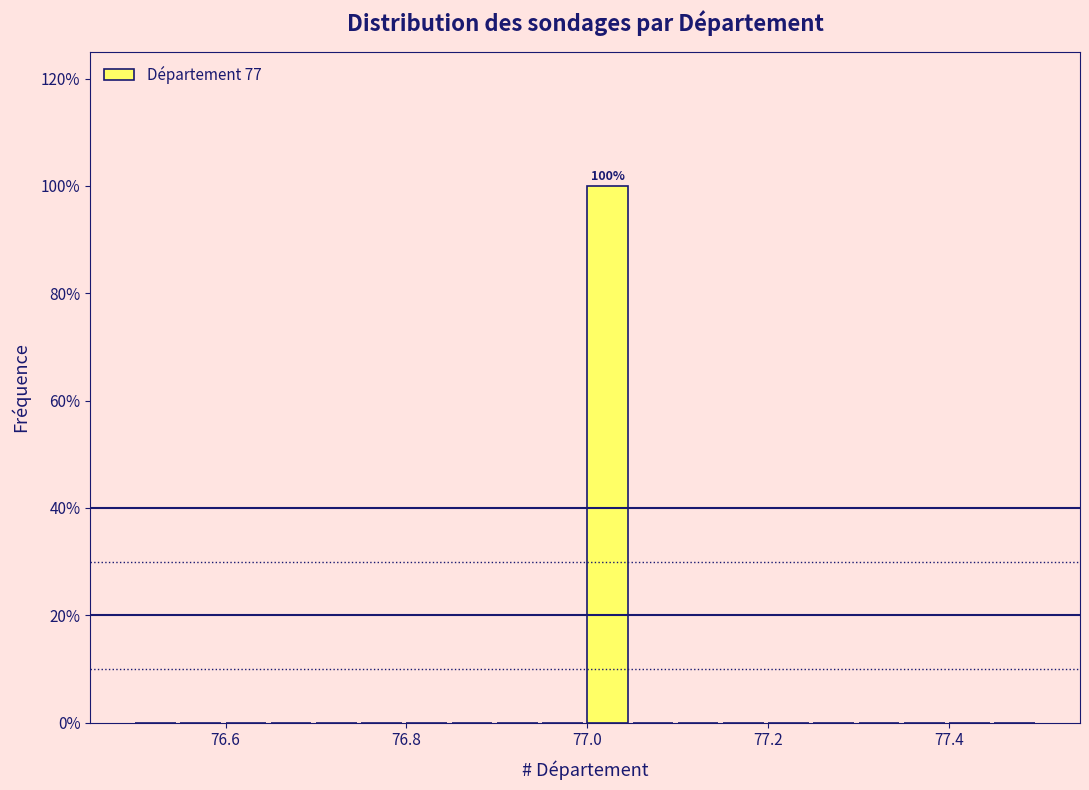

Around what value on the x-axis is the tallest bar? Give the approximate position of its centre, as read against the axis.

77.02